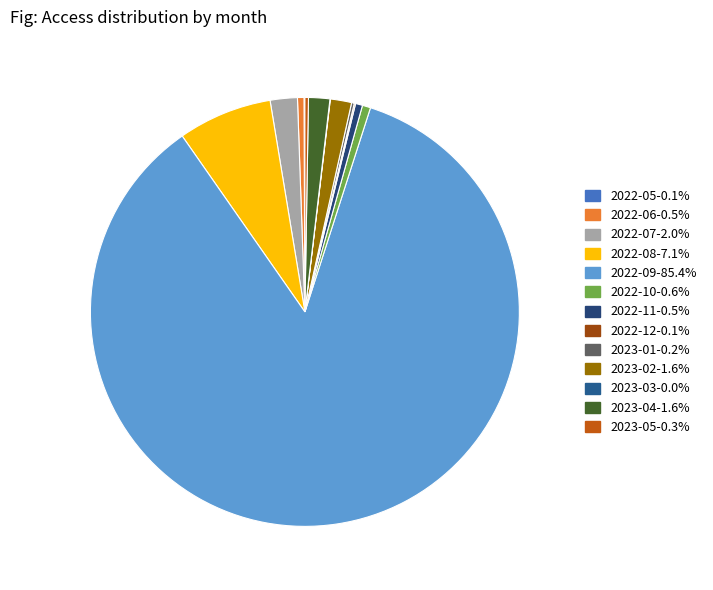

To the nearest percent, what is the difference between the 2023-02 and 2022-12 slice percentages?

2%